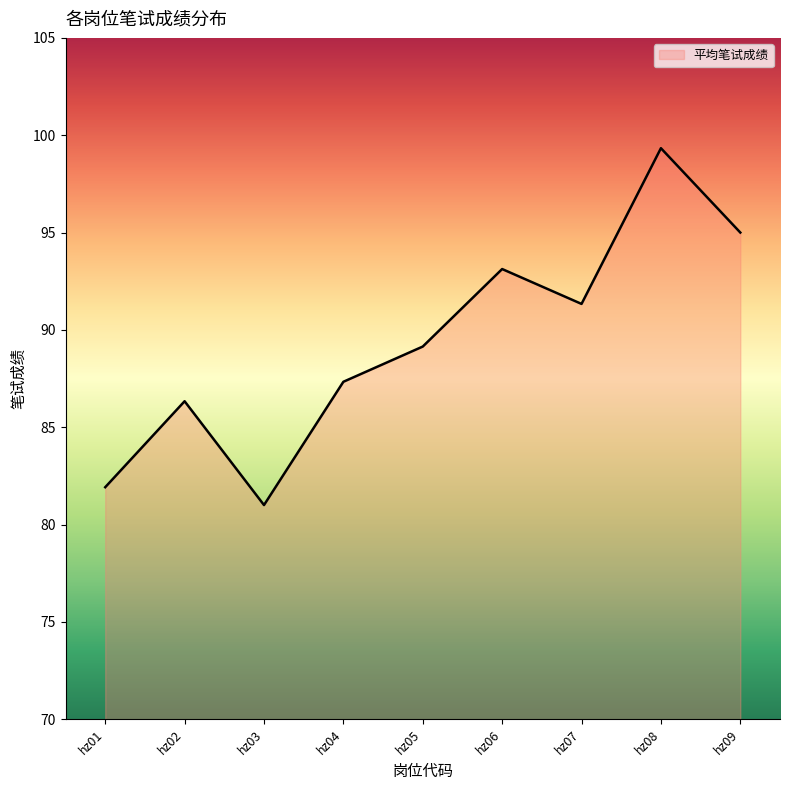

Is it true that the value at hz04 is 145.9?

False